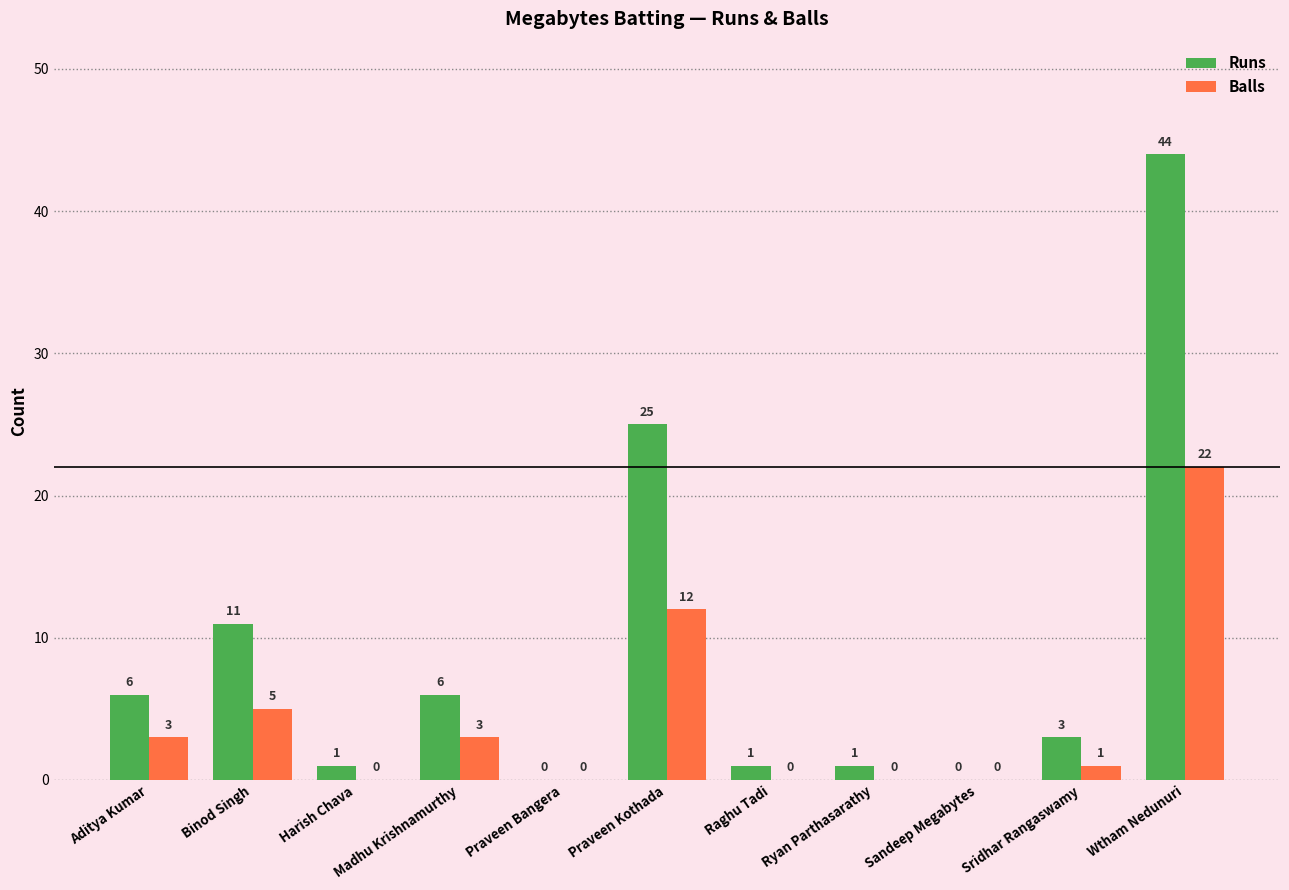

What is the highest value of the Runs series?

44